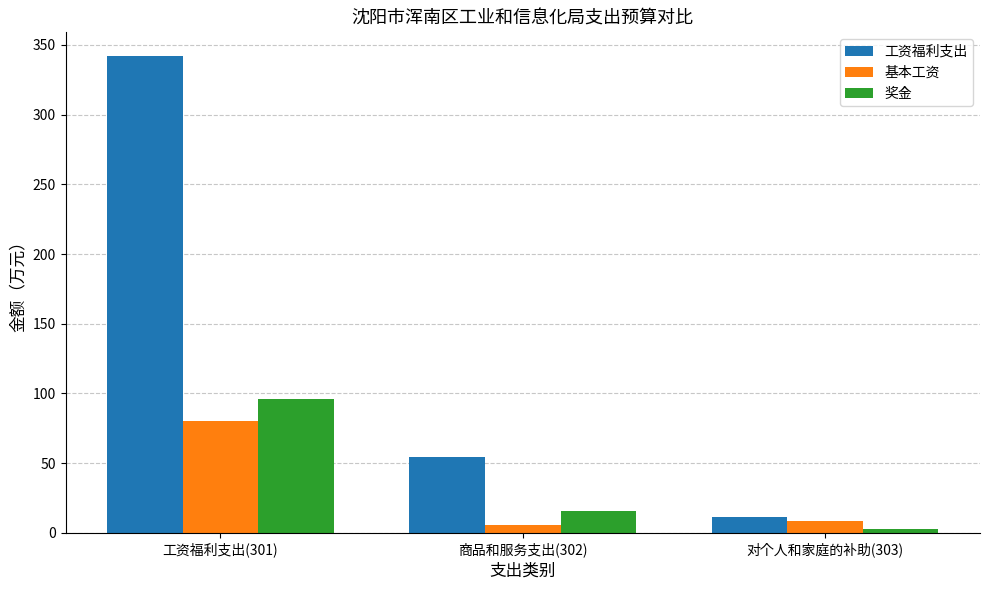

List the labels in order of 工资福利支出 value, smallest first.

对个人和家庭的补助(303), 商品和服务支出(302), 工资福利支出(301)